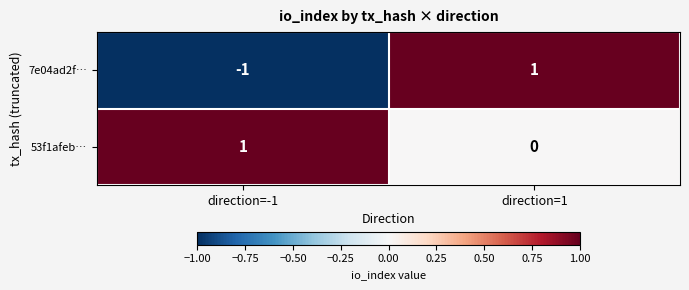

Which series has the largest total across all categories?

53f1afeb…